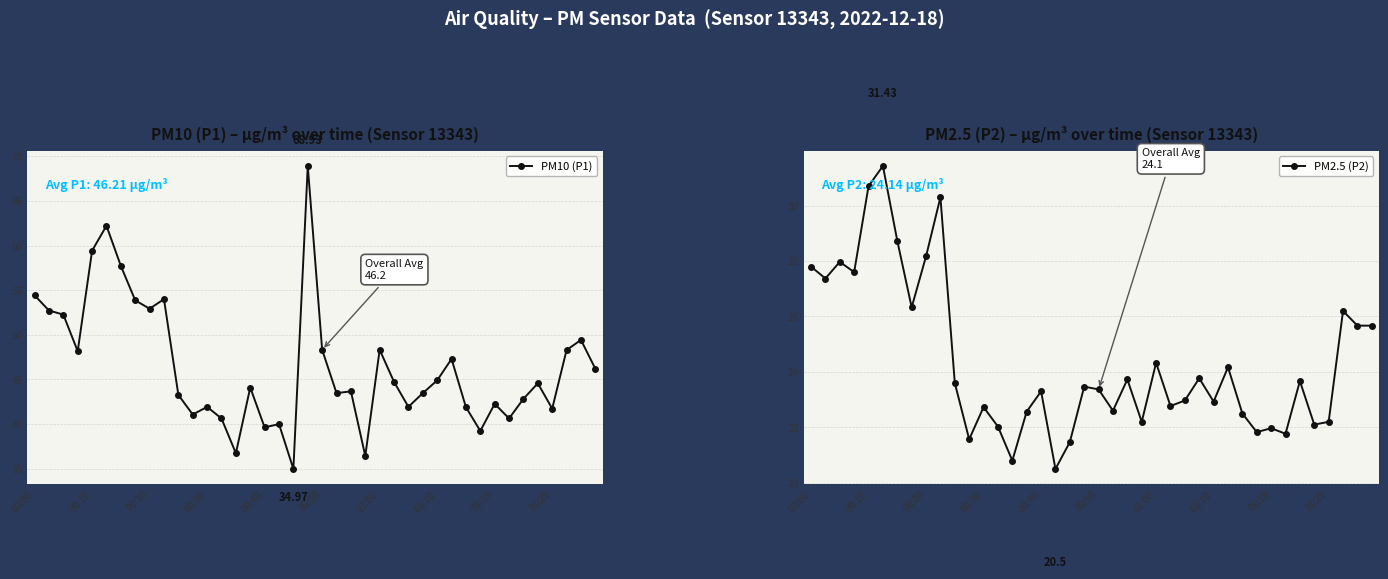

What is the label of the 22nd point from the right?

18